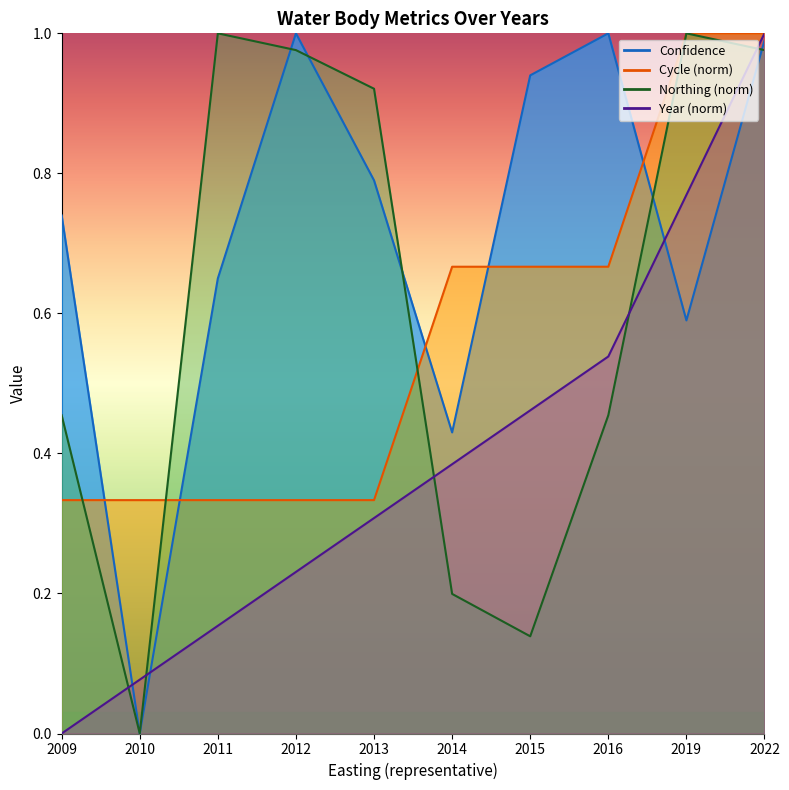

At which label is Cycle closest to 0?

2009